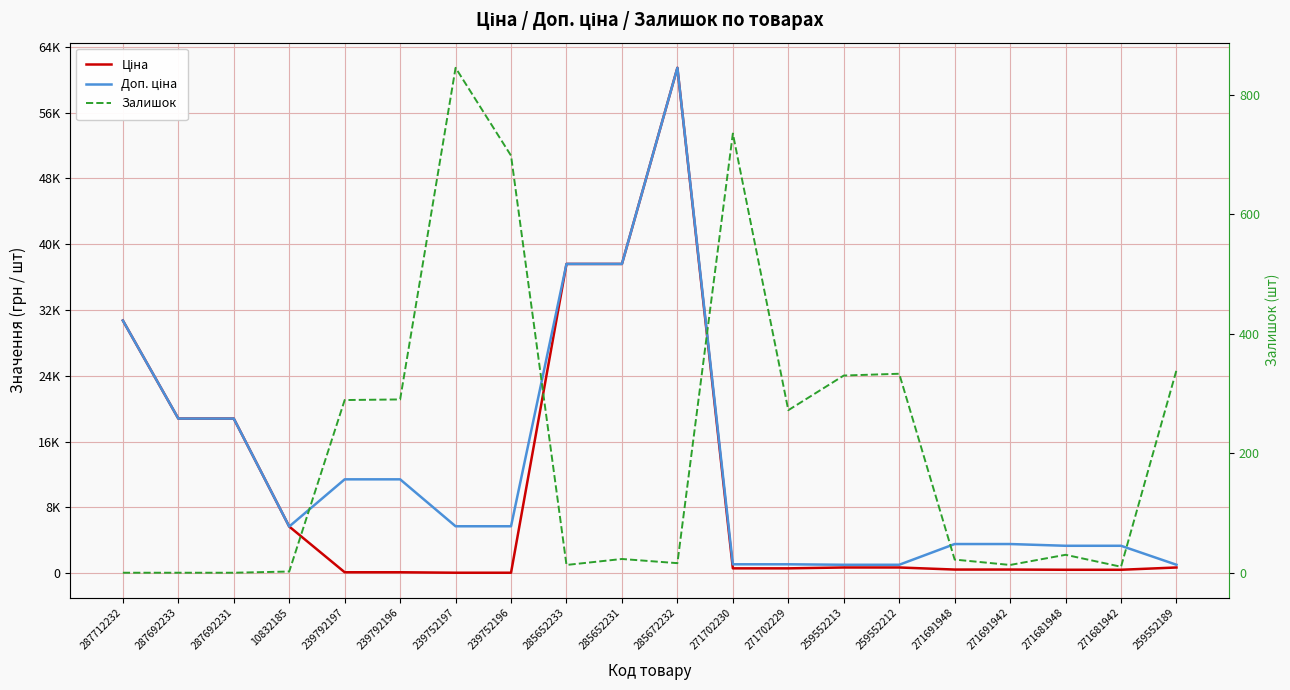

Is the value of Залишок at 271691942 greater than the value of Ціна at 259552212?

No